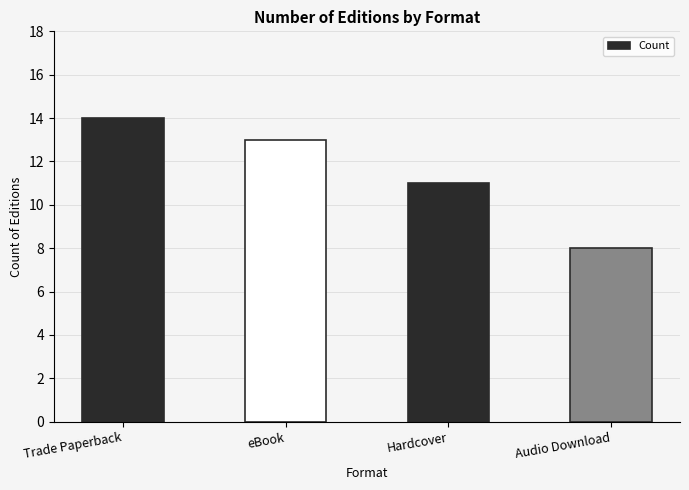

Reading right to left, what are all the values shown in this chart?

8	11	13	14